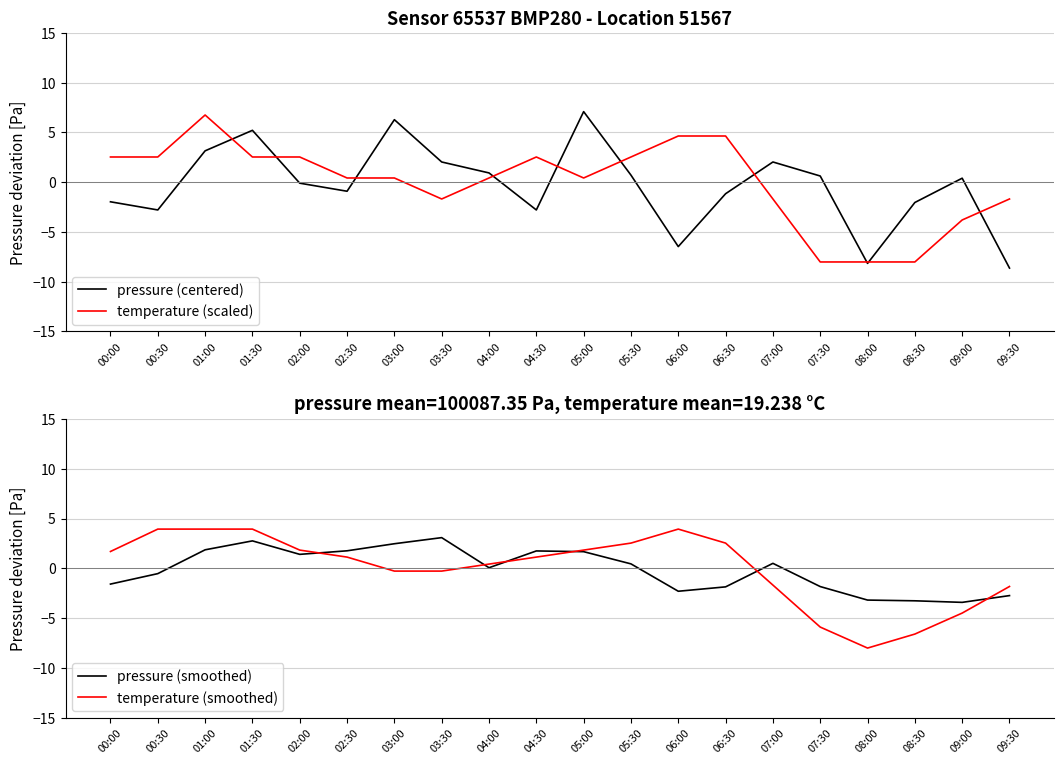

At which category is the sum across all series the highest?

01:00